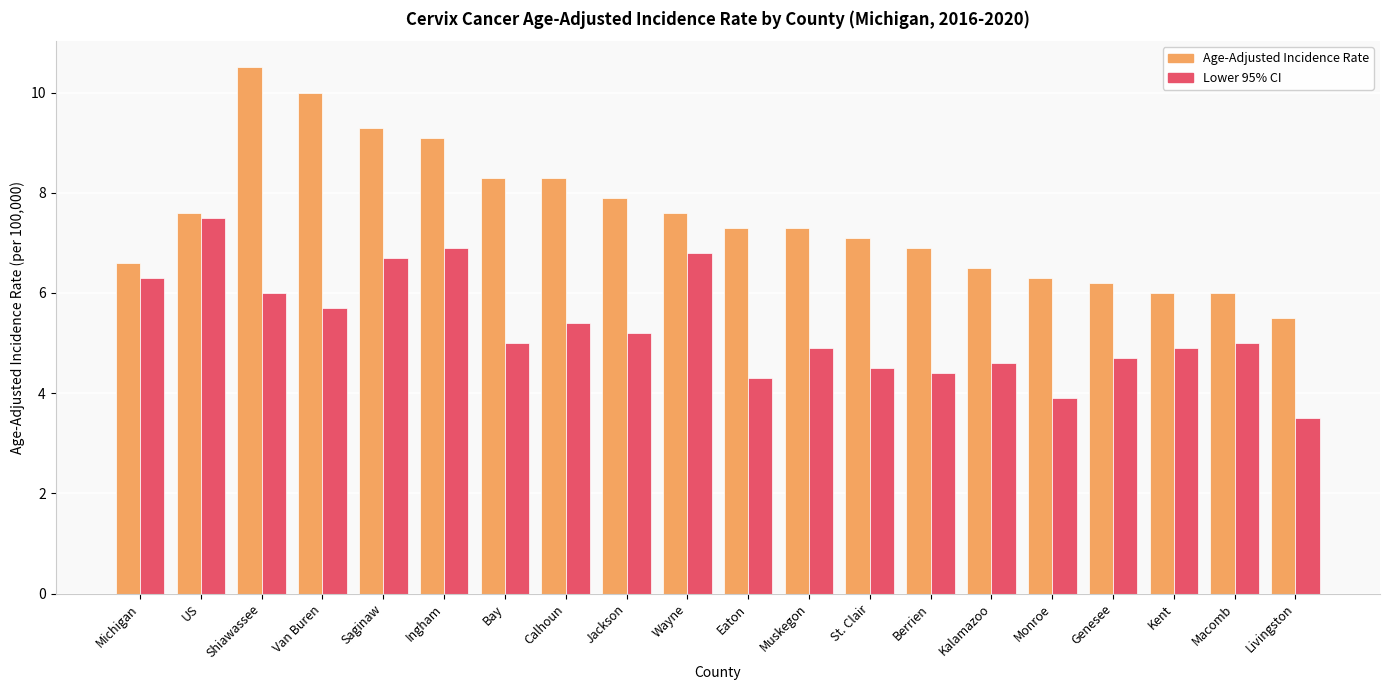

At which category is the sum across all series the highest?

Shiawassee